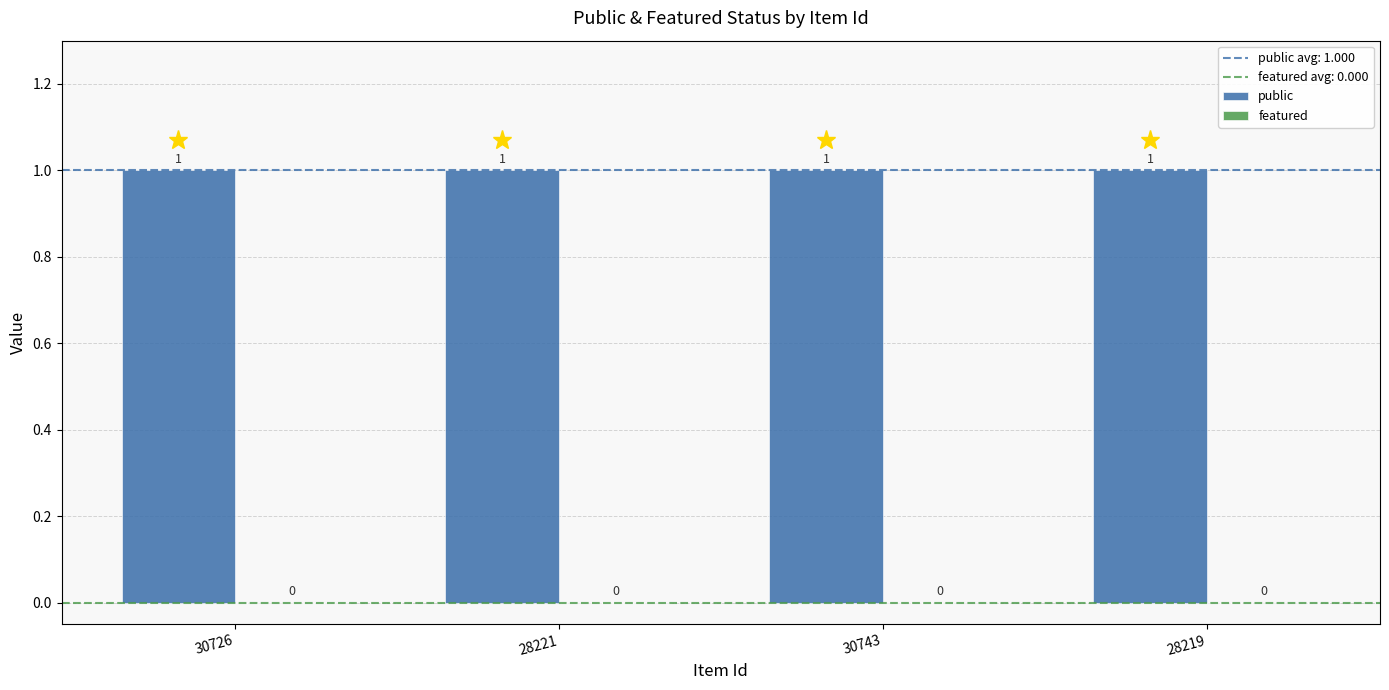

At which label does featured reach its minimum?

30726